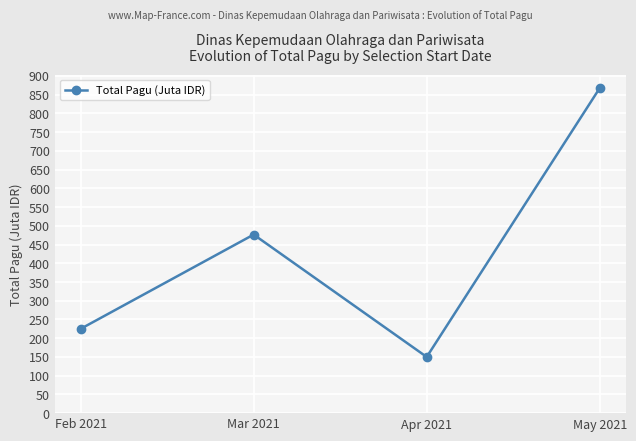

What is the sum of the values at Mar 2021 and Feb 2021?

701.7